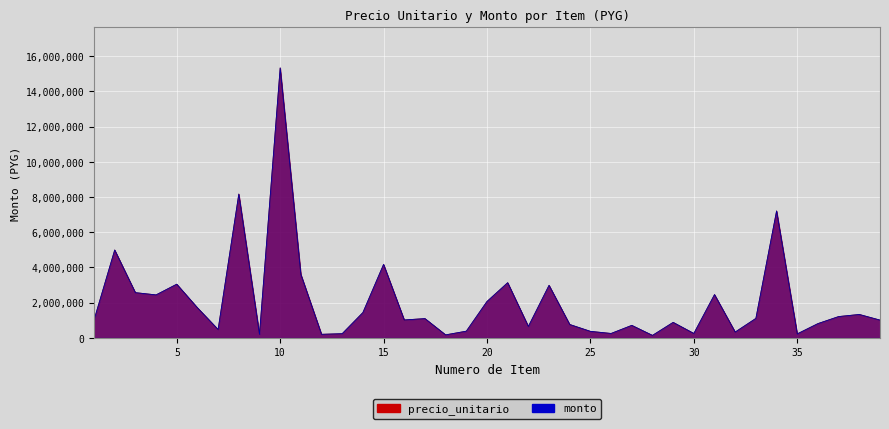

What is the greatest value displayed?

15330000